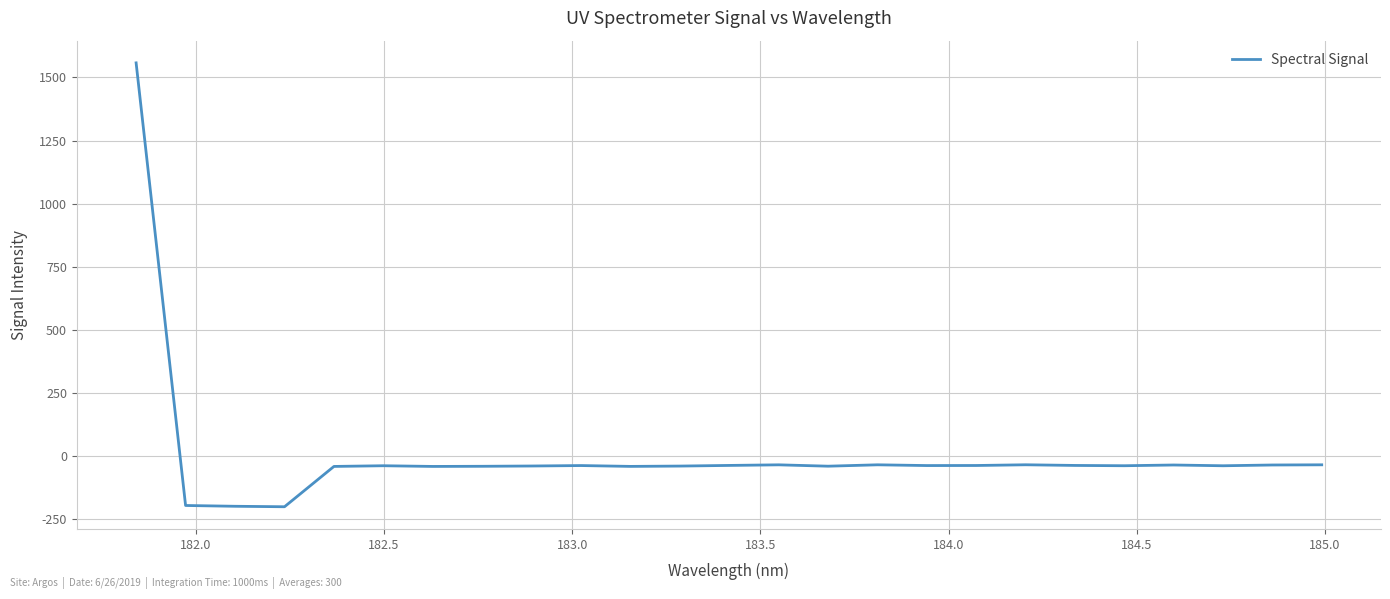

What is the difference between the maximum and minimum values?

1756.9